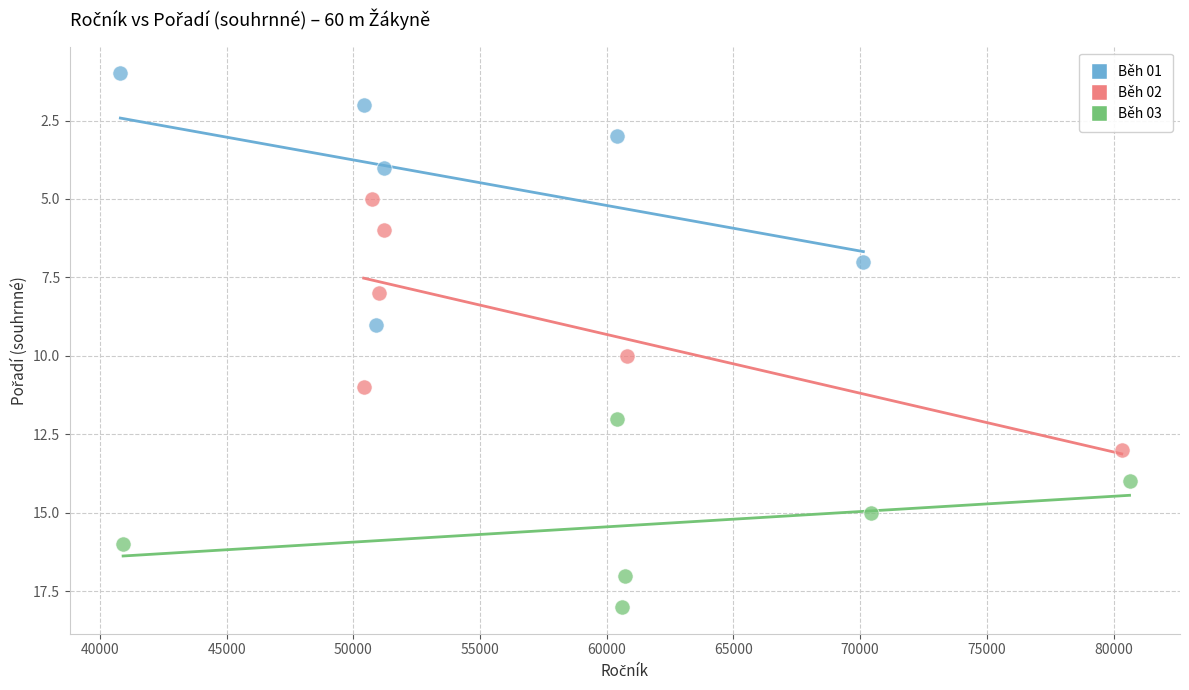

Which series contains the highest Y value?

Běh 03